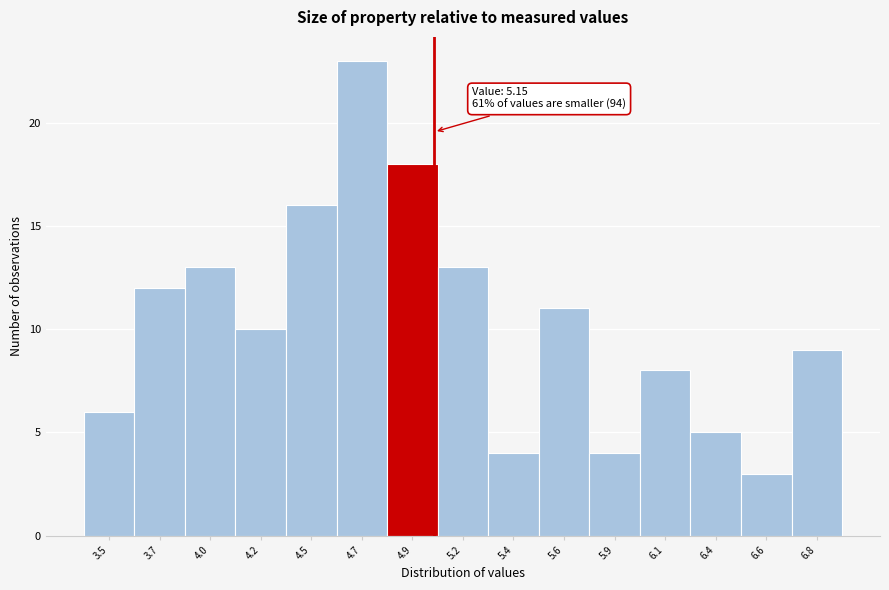

Reading left to right, transcribe all the data shown in this chart.

3.5=6	3.7=12	4.0=13	4.2=10	4.5=16	4.7=23	4.9=18	5.2=13	5.4=4	5.6=11	5.9=4	6.1=8	6.4=5	6.6=3	6.8=9